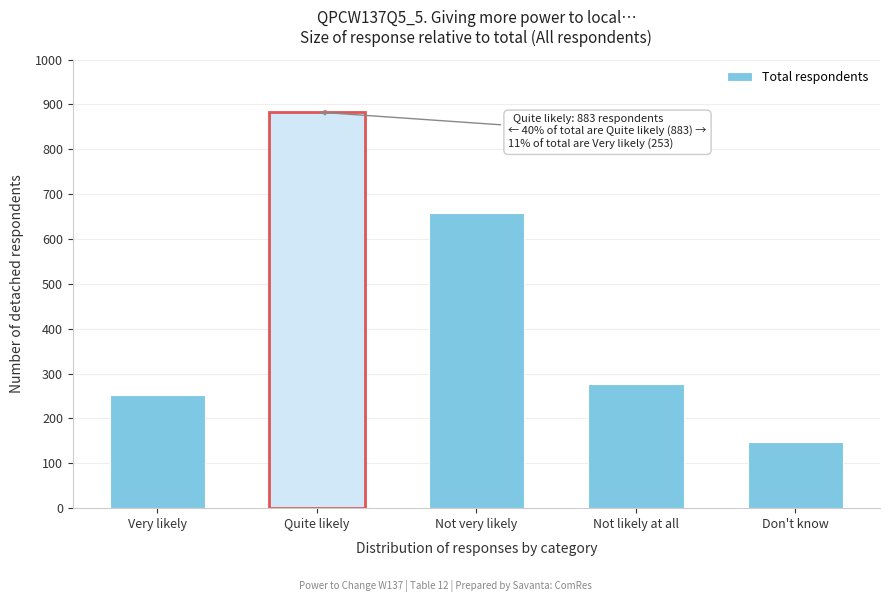

Reading left to right, transcribe all the data shown in this chart.

Very likely=253	Quite likely=883	Not very likely=659	Not likely at all=276	Don't know=147